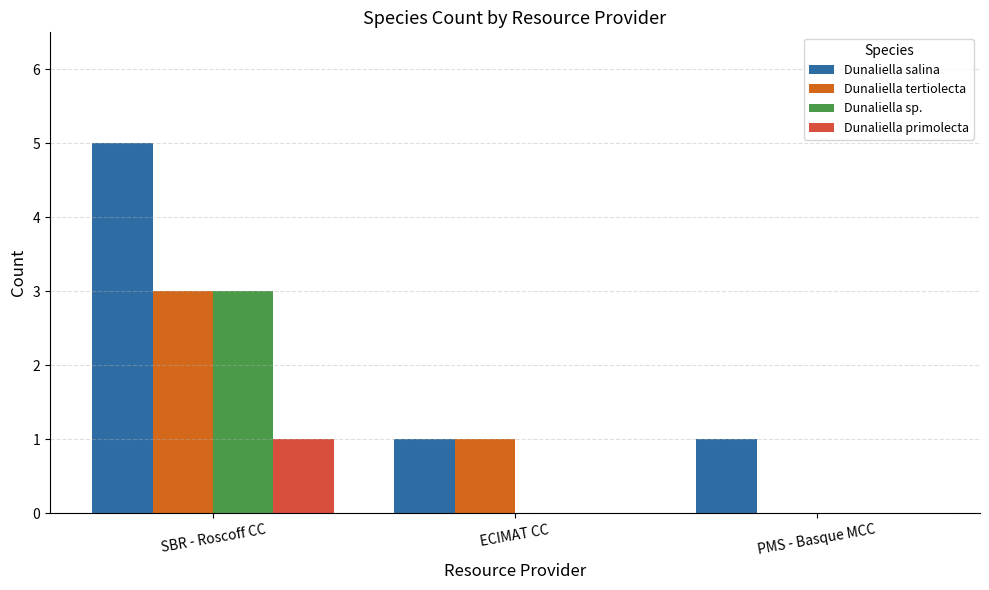

Which category has the highest value in the Dunaliella tertiolecta series?

SBR - Roscoff CC